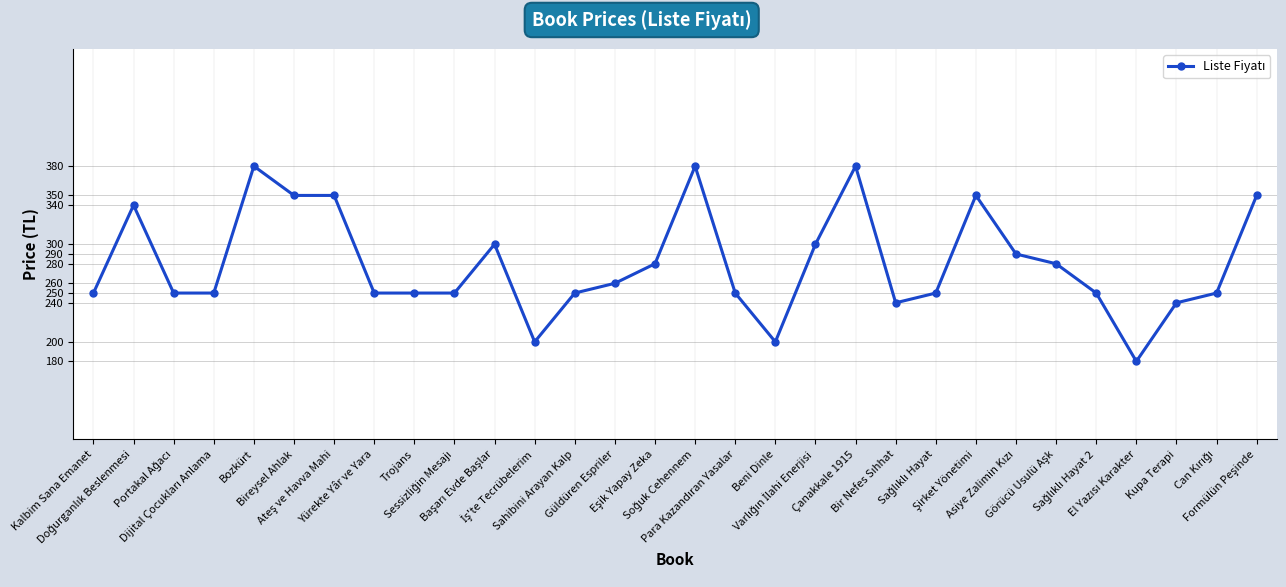

The value at Güldüren Espriler is 167. True or false?

False